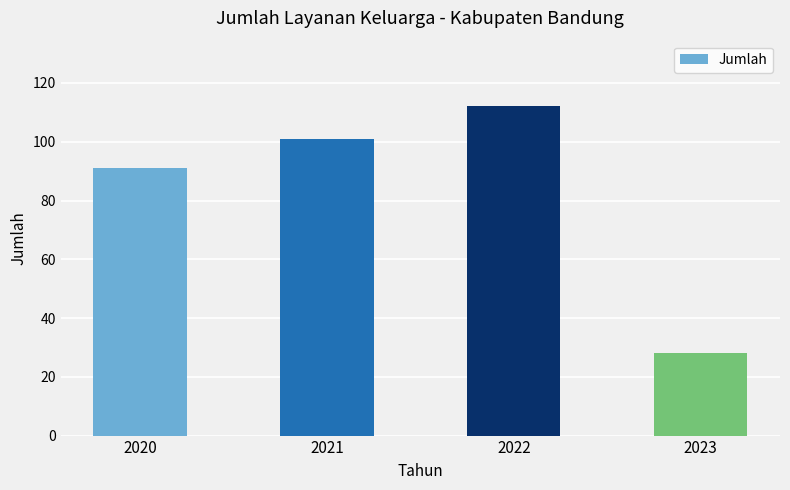

List the labels in order of value, largest first.

2022, 2021, 2020, 2023